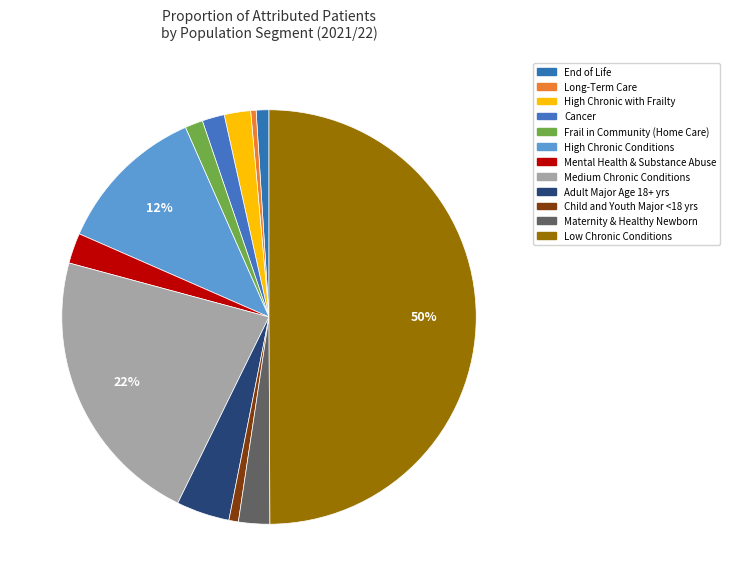

True or false: Maternity & Healthy Newborn accounts for 2% of the total.

True